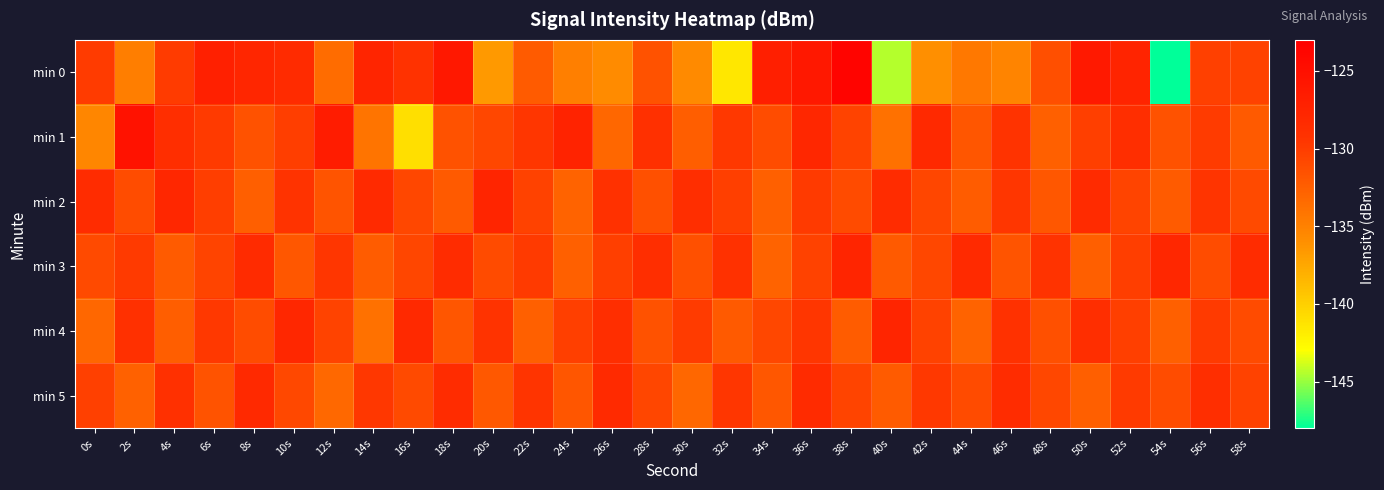

Reading left to right, extract all data points from this chart.

min 0: 0s=-129.9	2s=-134.8	4s=-129.9	6s=-127.0	8s=-127.7	10s=-128.3	12s=-133.5	14s=-127.6	16s=-129.2	18s=-126.1	20s=-136.7	22s=-132.3	24s=-134.9	26s=-135.8	28s=-131.5	30s=-135.6	32s=-141.5	34s=-126.9	36s=-126.0	38s=-123.5	40s=-144.5	42s=-136.0	44s=-134.4	46s=-135.3	48s=-131.4	50s=-126.1	52s=-127.5	54s=-148.0	56s=-130.3	58s=-130.4
min 1: 0s=-135.4	2s=-125.2	4s=-128.7	6s=-129.8	8s=-131.6	10s=-130.1	12s=-126.4	14s=-134.1	16s=-141.0	18s=-131.5	20s=-130.8	22s=-129.5	24s=-127.3	26s=-133.1	28s=-128.9	30s=-132.4	32s=-129.7	34s=-131.2	36s=-127.8	38s=-130.5	40s=-133.9	42s=-128.1	44s=-131.8	46s=-129.3	48s=-132.6	50s=-130.2	52s=-128.7	54s=-131.5	56s=-129.9	58s=-132.1
min 2: 0s=-128.5	2s=-131.2	4s=-127.8	6s=-130.1	8s=-132.5	10s=-129.3	12s=-131.7	14s=-128.2	16s=-130.8	18s=-132.1	20s=-127.6	22s=-130.4	24s=-132.8	26s=-129.1	28s=-131.4	30s=-128.7	32s=-130.2	34s=-132.6	36s=-129.8	38s=-131.1	40s=-128.4	42s=-130.7	44s=-132.3	46s=-129.5	48s=-131.9	50s=-128.3	52s=-130.6	54s=-132.2	56s=-129.4	58s=-131.0
min 3: 0s=-131.0	2s=-129.8	4s=-132.2	6s=-130.6	8s=-128.3	10s=-131.9	12s=-129.5	14s=-132.3	16s=-130.7	18s=-128.4	20s=-131.1	22s=-129.8	24s=-132.6	26s=-130.2	28s=-128.7	30s=-131.4	32s=-129.1	34s=-132.8	36s=-130.4	38s=-127.6	40s=-132.1	42s=-130.8	44s=-128.2	46s=-131.7	48s=-129.3	50s=-132.5	52s=-130.1	54s=-127.8	56s=-131.2	58s=-128.5
min 4: 0s=-133.1	2s=-128.9	4s=-132.4	6s=-129.7	8s=-131.2	10s=-127.8	12s=-130.5	14s=-133.9	16s=-128.1	18s=-131.8	20s=-129.3	22s=-132.6	24s=-130.2	26s=-128.7	28s=-131.5	30s=-129.9	32s=-132.1	34s=-130.8	36s=-129.5	38s=-132.3	40s=-127.6	42s=-130.4	44s=-132.8	46s=-129.1	48s=-131.4	50s=-128.7	52s=-130.2	54s=-132.6	56s=-129.8	58s=-131.1
min 5: 0s=-130.3	2s=-132.7	4s=-129.0	6s=-131.6	8s=-128.1	10s=-130.9	12s=-133.2	14s=-129.6	16s=-131.0	18s=-128.5	20s=-132.0	22s=-129.4	24s=-131.8	26s=-128.2	28s=-130.7	30s=-133.1	32s=-129.5	34s=-131.9	36s=-128.3	38s=-130.6	40s=-132.2	42s=-129.7	44s=-131.1	46s=-128.4	48s=-130.8	50s=-132.5	52s=-129.8	54s=-131.2	56s=-128.7	58s=-130.4